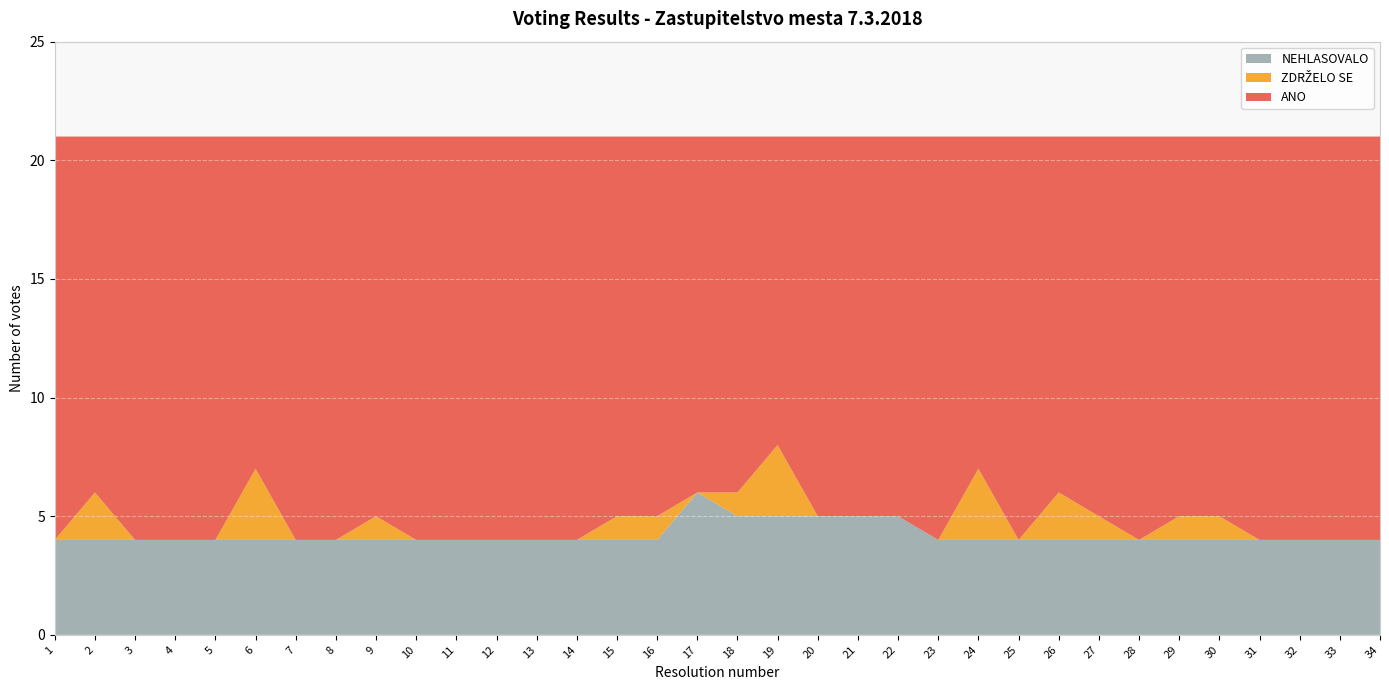

Reading left to right, what are all the values shown in this chart?

ANO: 1=17	2=15	3=17	4=17	5=17	6=14	7=17	8=17	9=16	10=17	11=17	12=17	13=17	14=17	15=16	16=16	17=15	18=15	19=13	20=16	21=16	22=16	23=17	24=14	25=17	26=15	27=16	28=17	29=16	30=16	31=17	32=17	33=17	34=17
ZDRZELO SE: 1=0	2=2	3=0	4=0	5=0	6=3	7=0	8=0	9=1	10=0	11=0	12=0	13=0	14=0	15=1	16=1	17=0	18=1	19=3	20=0	21=0	22=0	23=0	24=3	25=0	26=2	27=1	28=0	29=1	30=1	31=0	32=0	33=0	34=0
NEHLASOVALO: 1=4	2=4	3=4	4=4	5=4	6=4	7=4	8=4	9=4	10=4	11=4	12=4	13=4	14=4	15=4	16=4	17=6	18=5	19=5	20=5	21=5	22=5	23=4	24=4	25=4	26=4	27=4	28=4	29=4	30=4	31=4	32=4	33=4	34=4